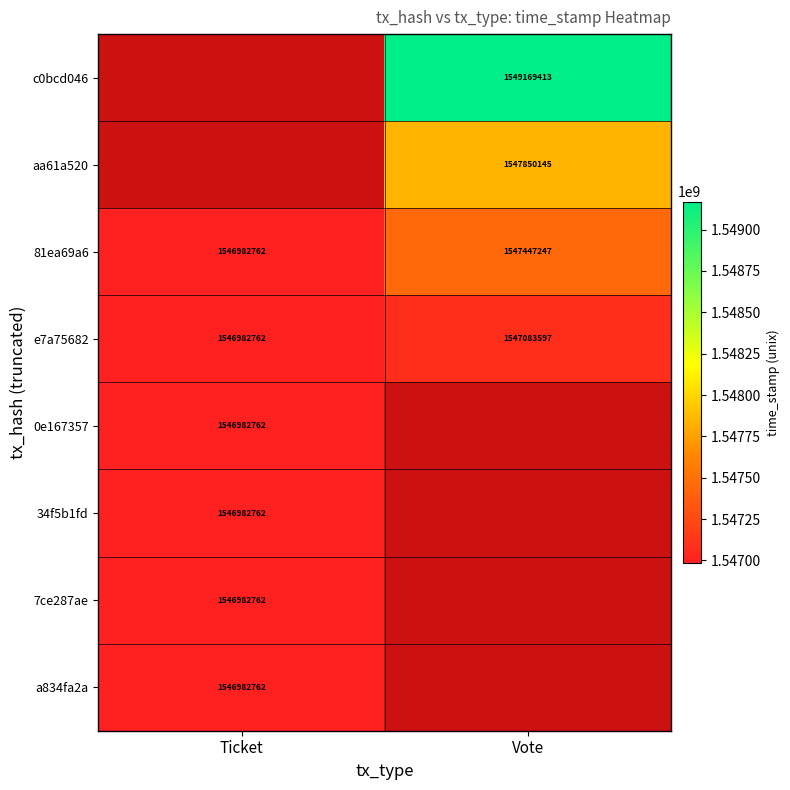

Is it true that aa61a520 equals 399824866.0 at Vote?

False